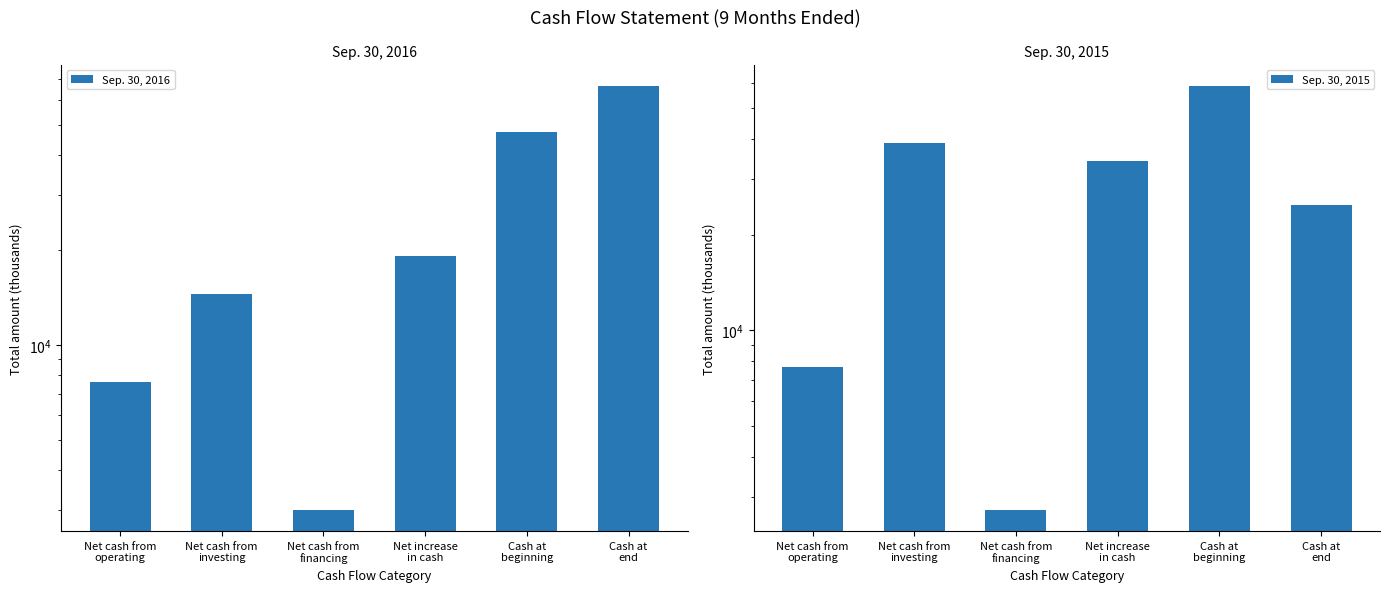

Count the number of categories in the chart.

6